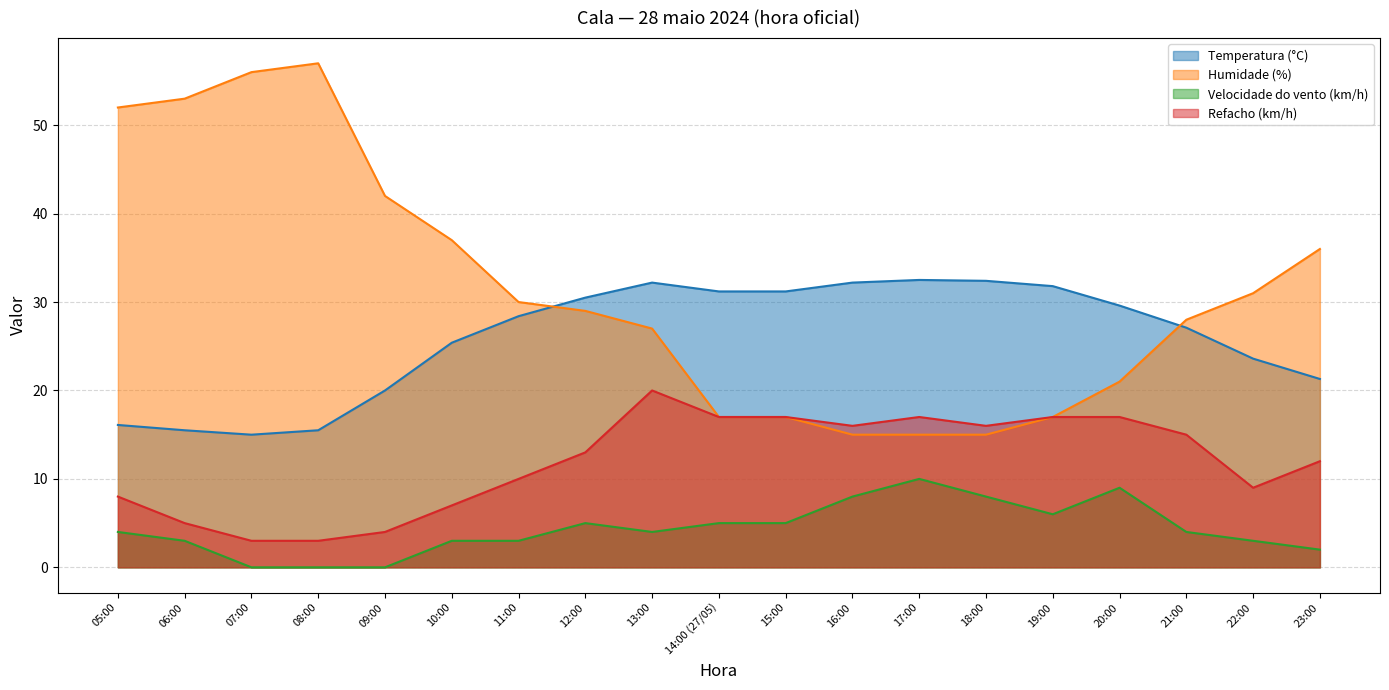

What is the value of the Refacho (km/h) point at the 13th from the left?

17.0